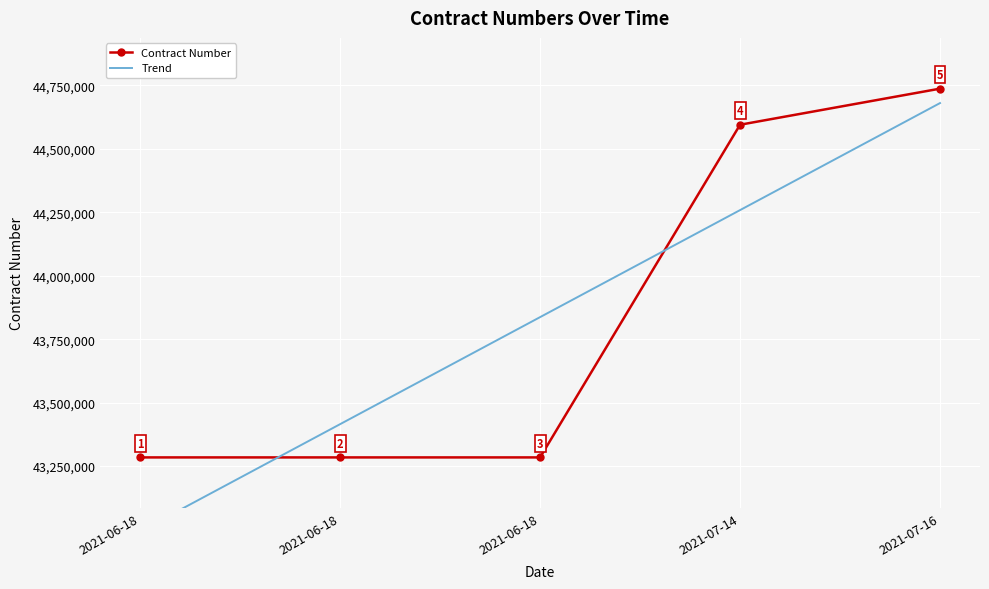

How many lines are shown in the chart?

2